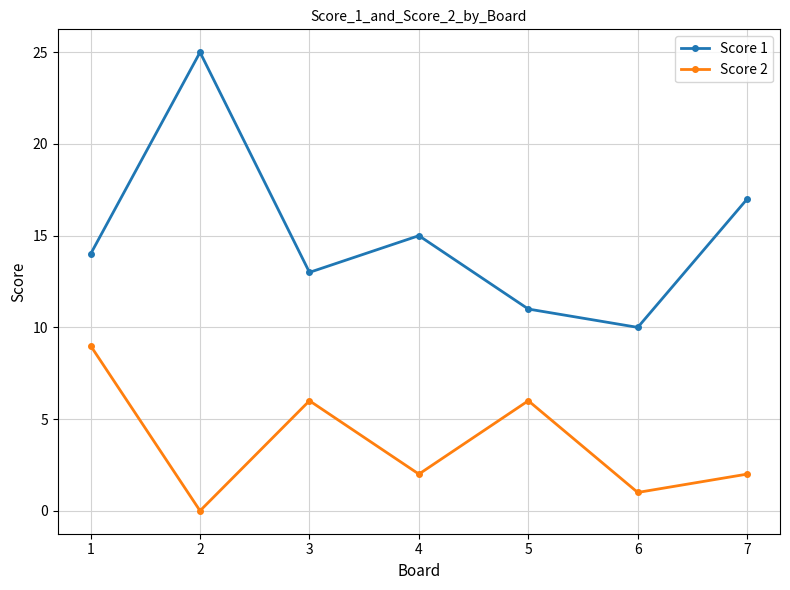

Which series has the largest total across all categories?

Score 1